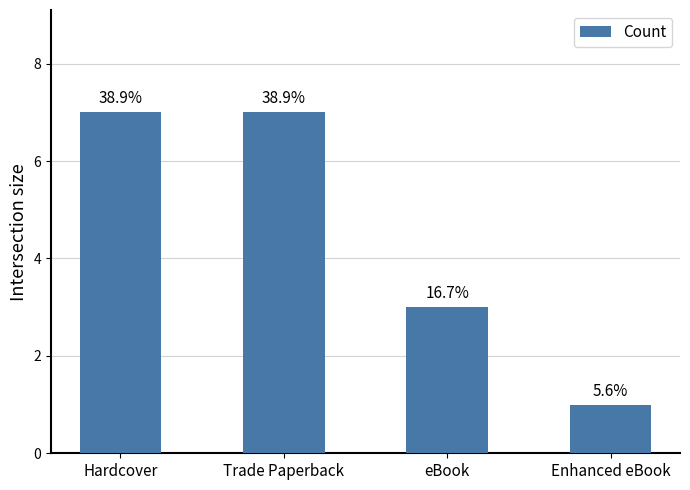

True or false: the data shows 4 at Trade Paperback.

False